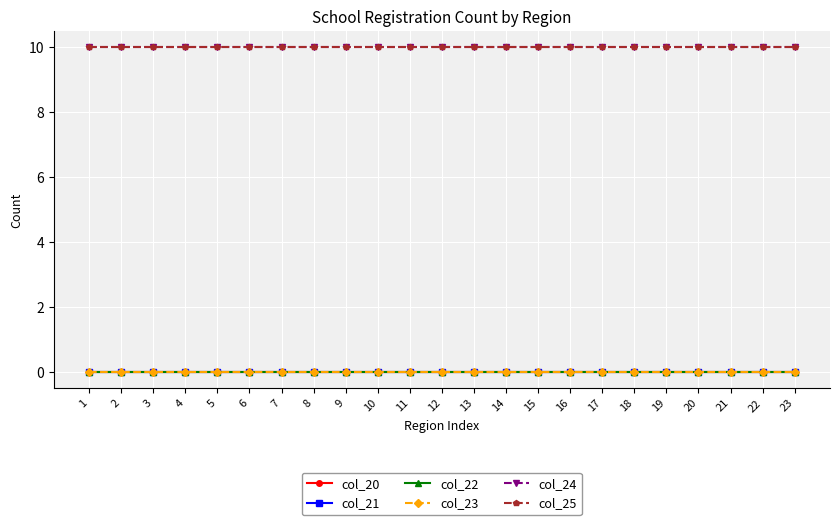

At which label does col_20 reach its peak?

1